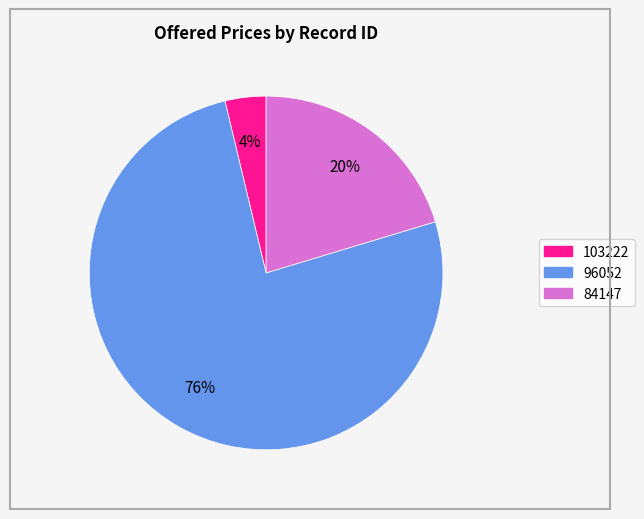

Does any single category account for the majority?

Yes